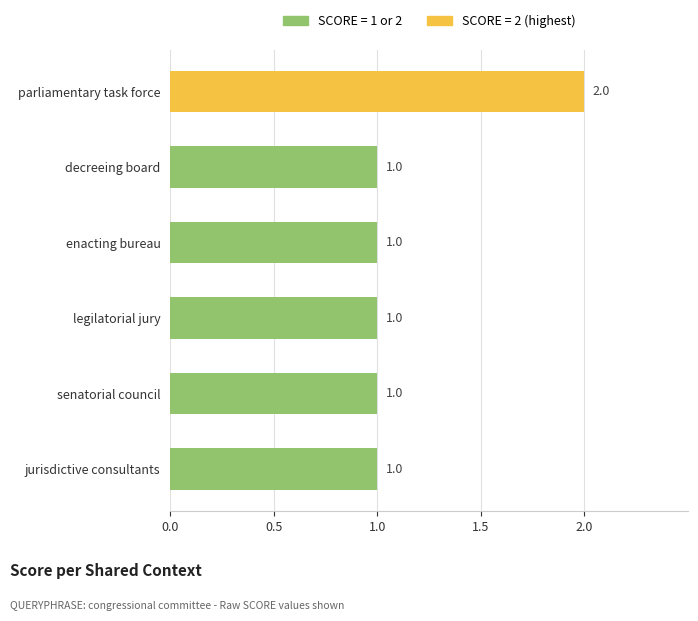

How many values are between 1 and 2?

6